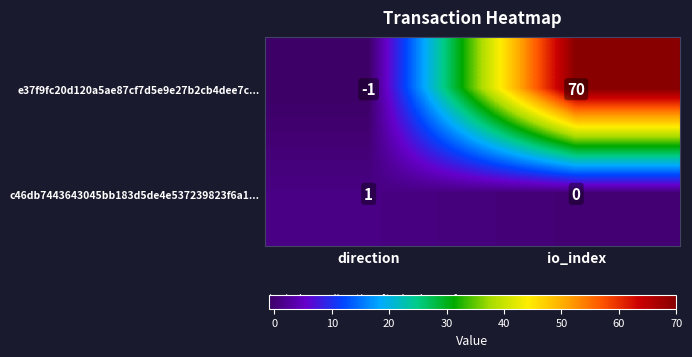

How many distinct data groups are displayed?

2